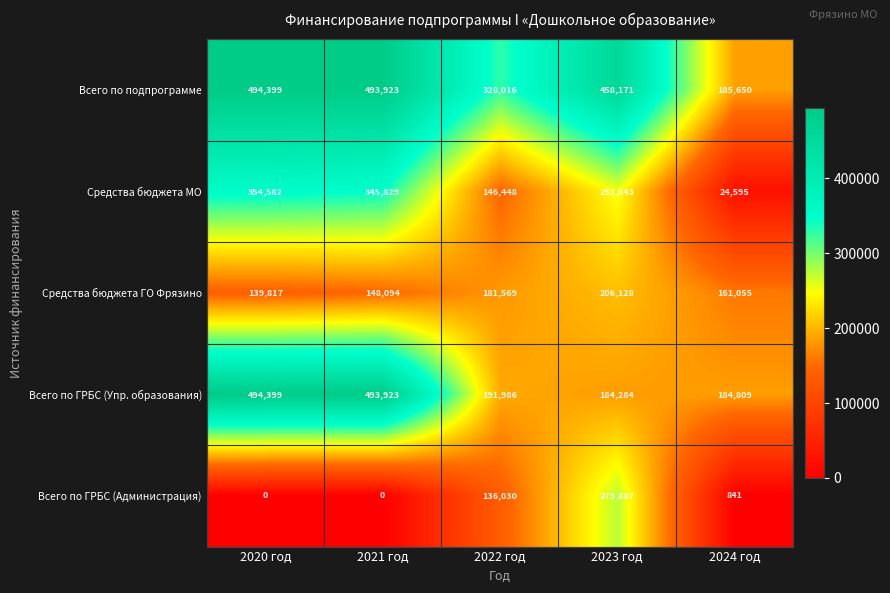

What is the difference between the highest and lowest values at 2022 год?

191986